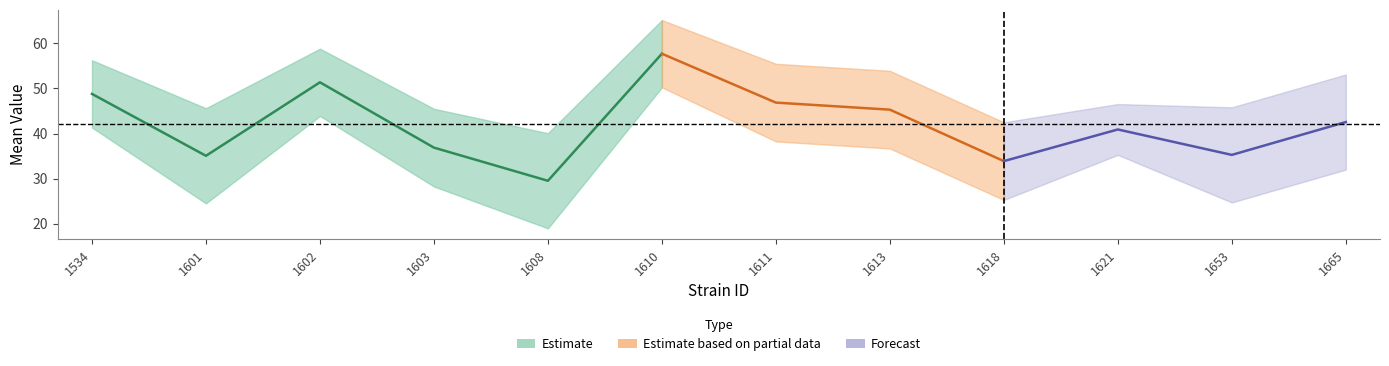

Reading left to right, transcribe all the data shown in this chart.

mean: 48.8	35.0	51.4	36.9	29.5	57.7	46.9	45.3	33.9	40.9	35.2	42.5
uppercl: 56.3	45.6	58.8	45.5	40.1	65.2	55.5	53.9	42.5	46.5	45.8	53.1
lowercl: 41.3	24.5	43.9	28.2	18.9	50.3	38.2	36.7	25.2	35.3	24.7	32.0